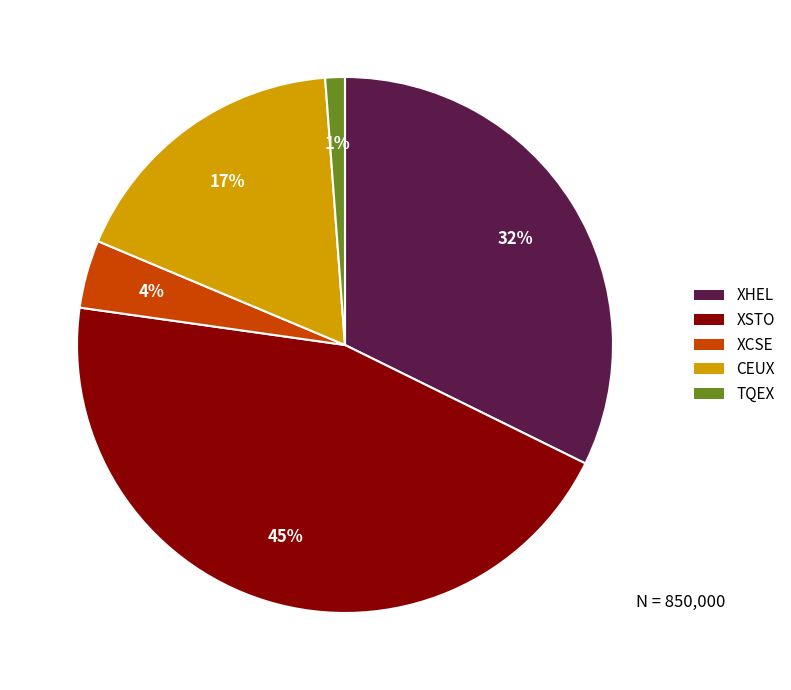

True or false: XHEL accounts for 32% of the total.

True